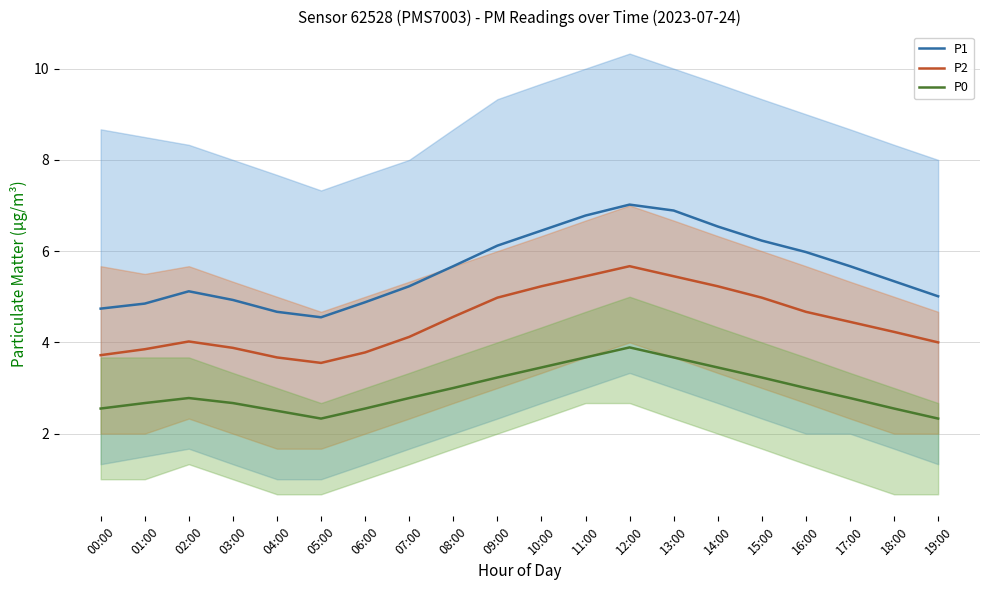

Which series has the largest total across all categories?

P1